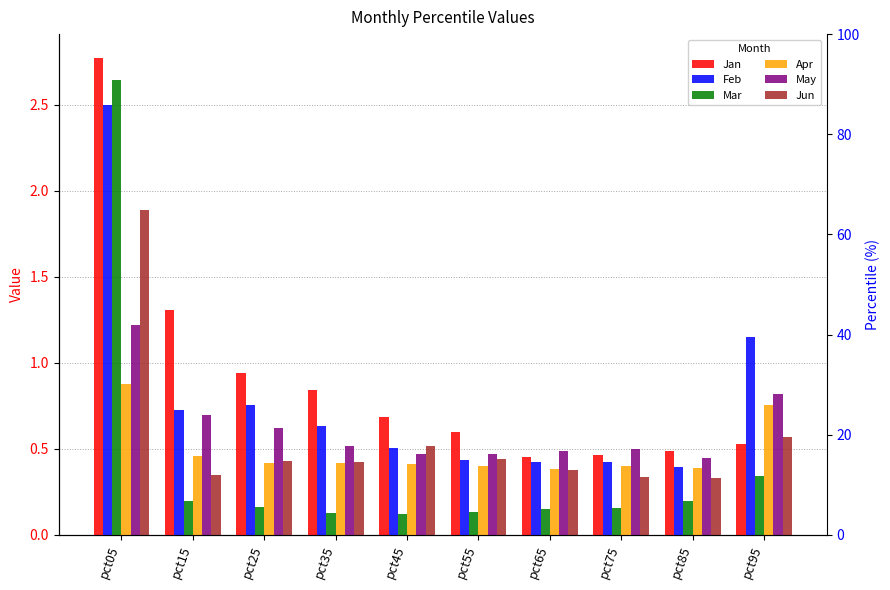

Reading left to right, what are all the values shown in this chart?

Jan: 2.8	1.3	0.9	0.8	0.7	0.6	0.5	0.5	0.5	0.5
Feb: 2.5	0.7	0.8	0.6	0.5	0.4	0.4	0.4	0.4	1.2
Mar: 2.6	0.2	0.2	0.1	0.1	0.1	0.2	0.2	0.2	0.3
Apr: 0.9	0.5	0.4	0.4	0.4	0.4	0.4	0.4	0.4	0.8
May: 1.2	0.7	0.6	0.5	0.5	0.5	0.5	0.5	0.4	0.8
Jun: 1.9	0.3	0.4	0.4	0.5	0.4	0.4	0.3	0.3	0.6